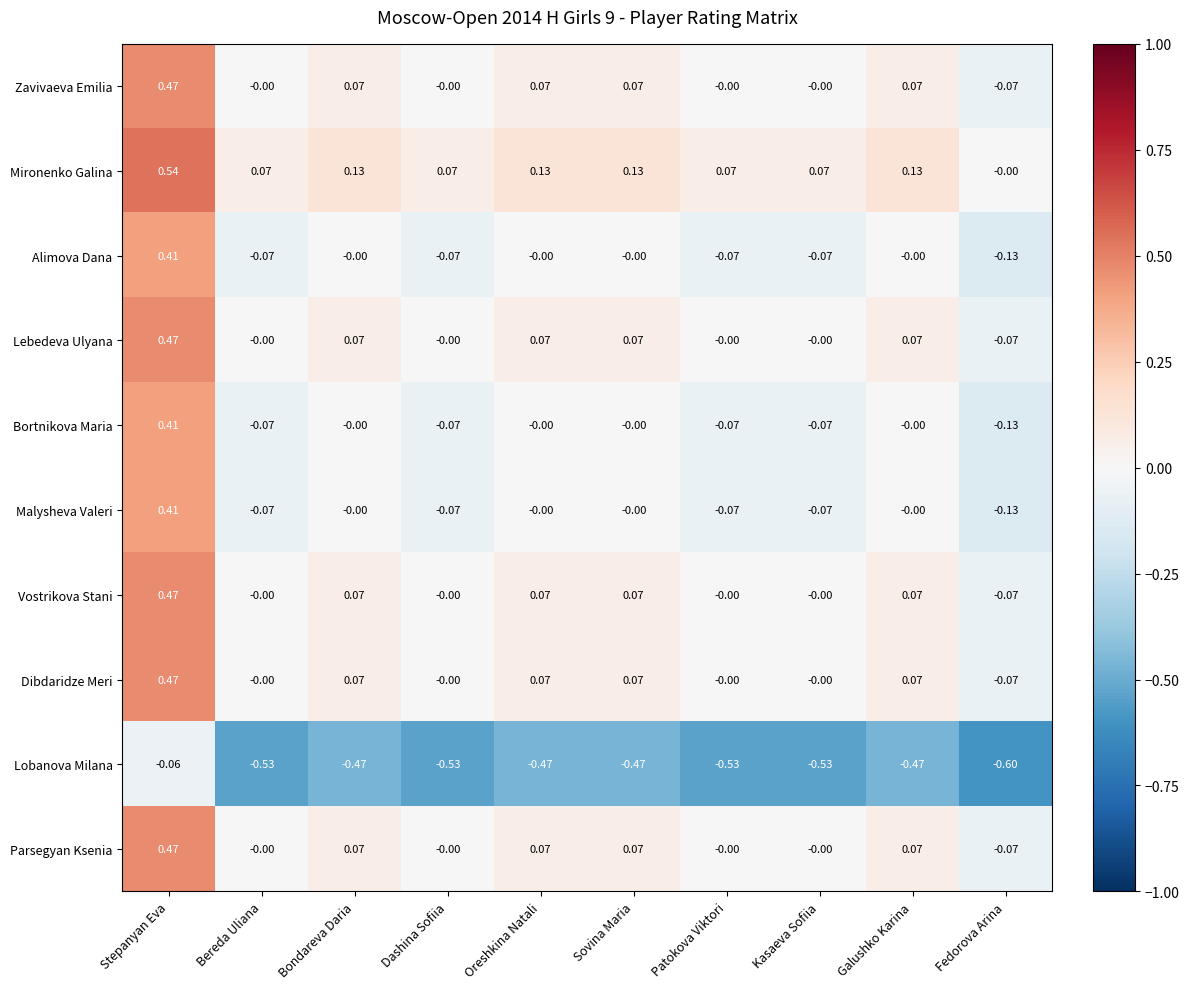

How many data points does each series have?

10